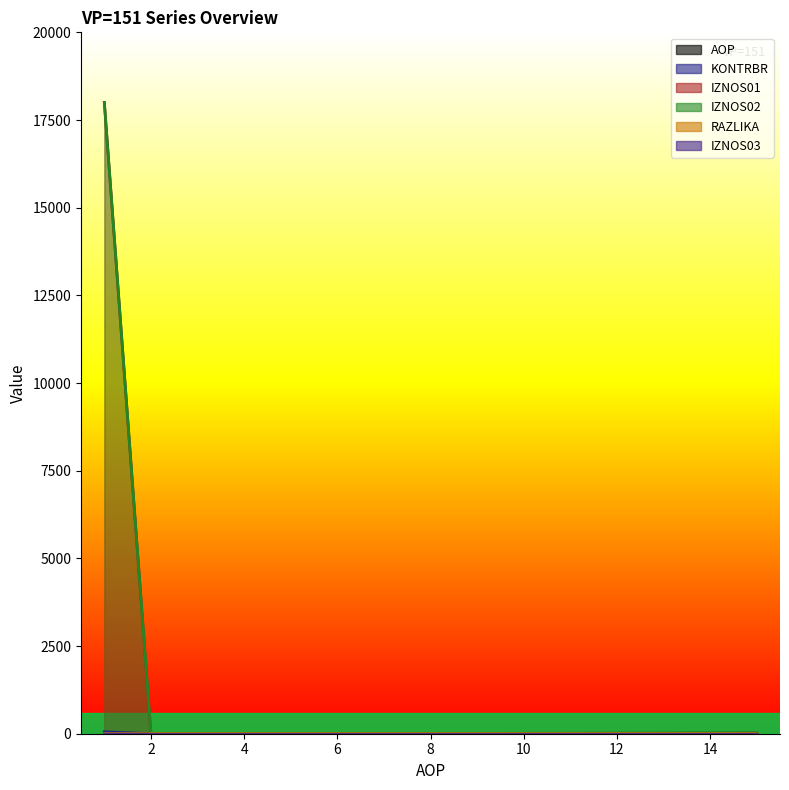

The RAZLIKA series shows 0.0 at 4. True or false?

True